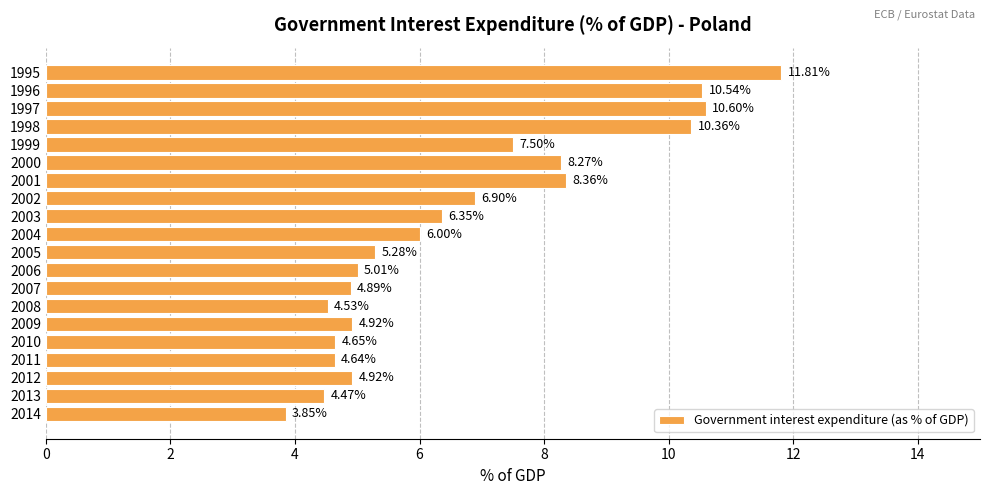

What is the average value?

6.7